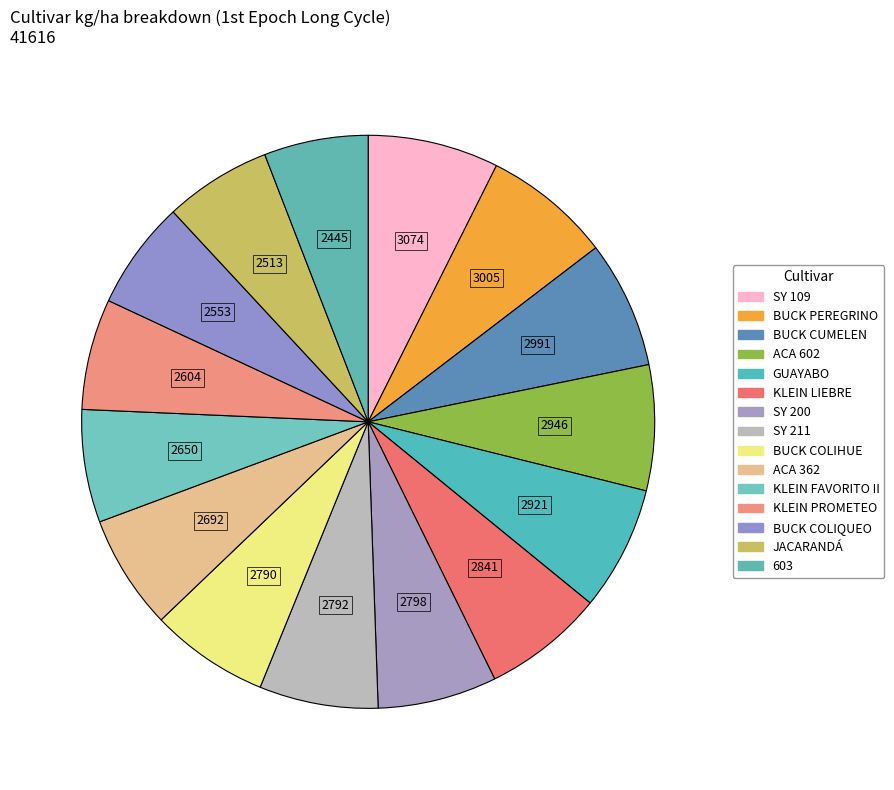

How many segments does this pie chart have?

15